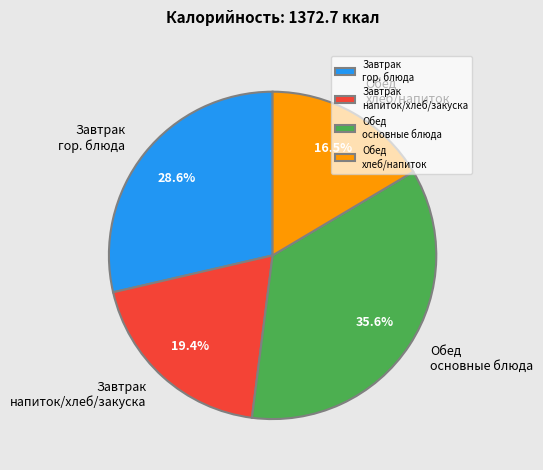

What percentage do Завтрак гор. блюда and Обед хлеб/напиток together represent?

45.1%